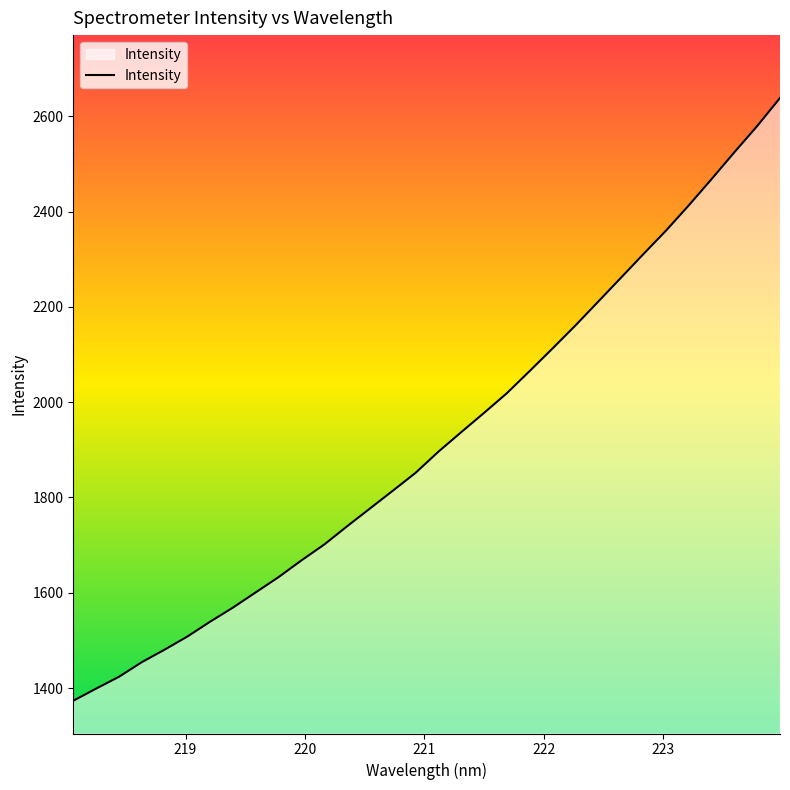

What is the difference between the maximum and minimum values?

1264.8